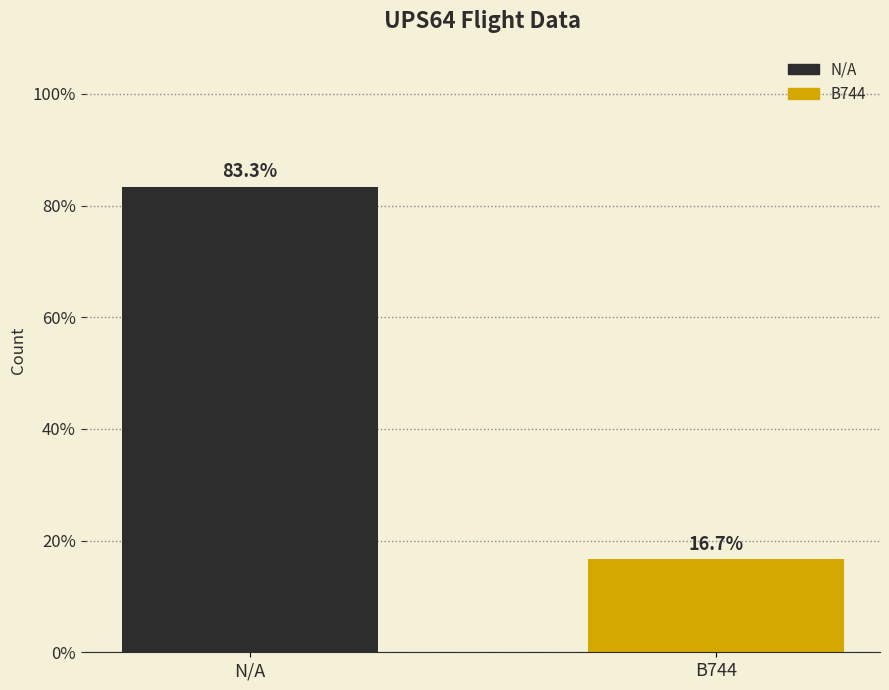

What is the difference between the maximum and minimum values?

66.7